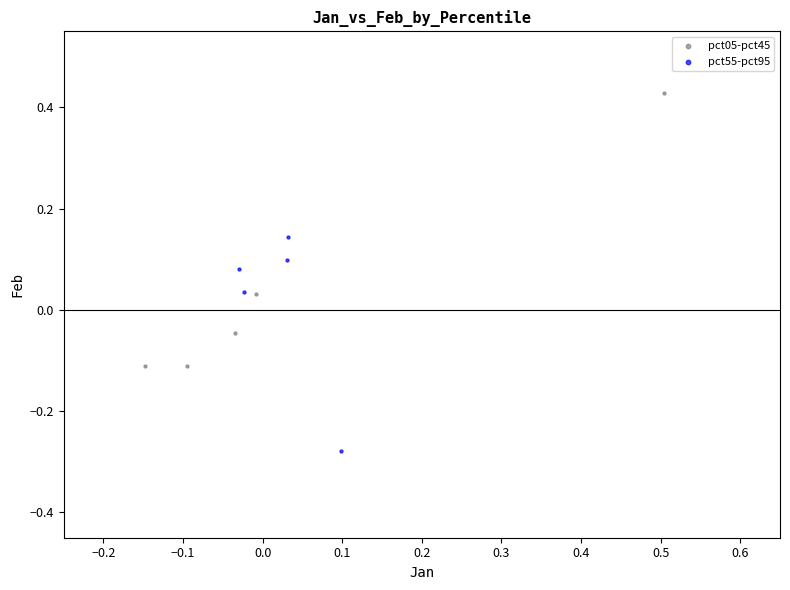

Which series contains the highest Y value?

pct05-pct45